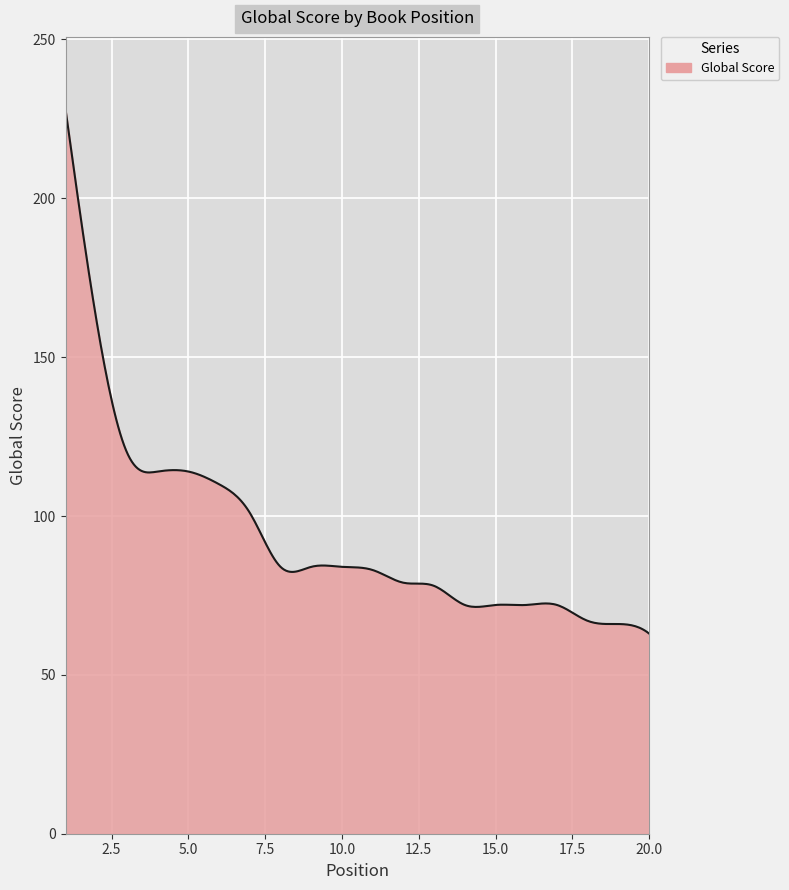

What is the difference between the maximum and minimum values?

165.0